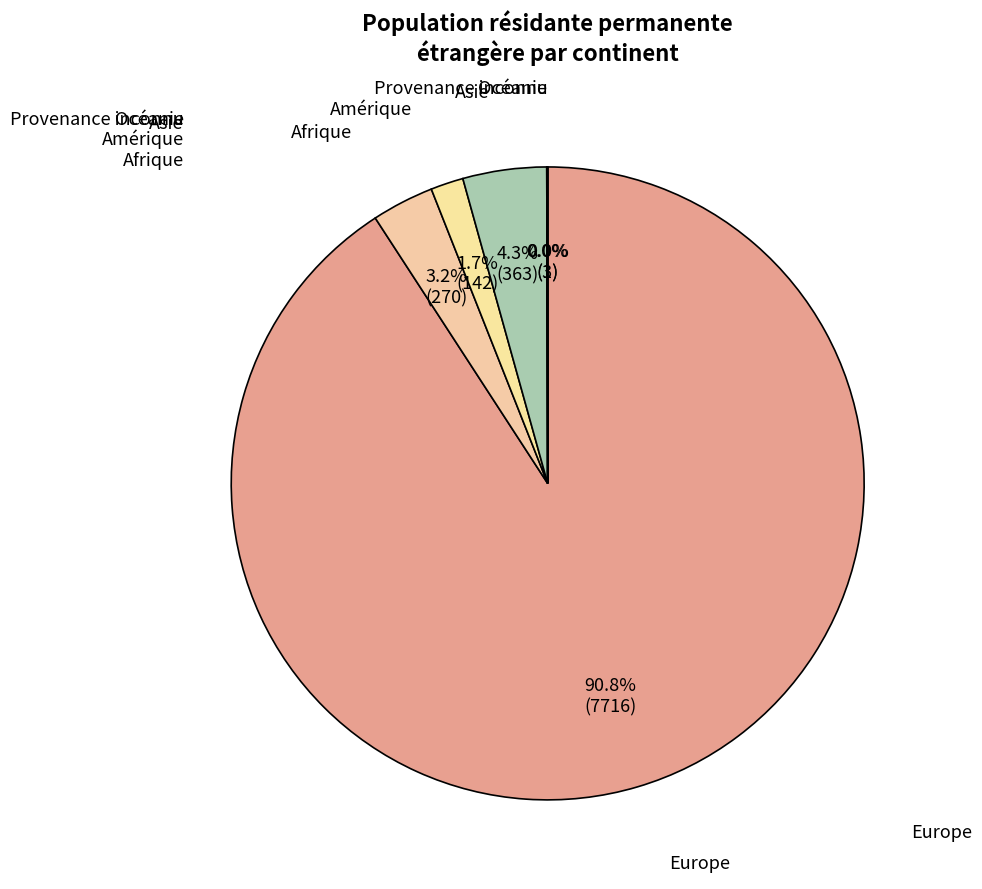

Which slice is the largest?

Europe